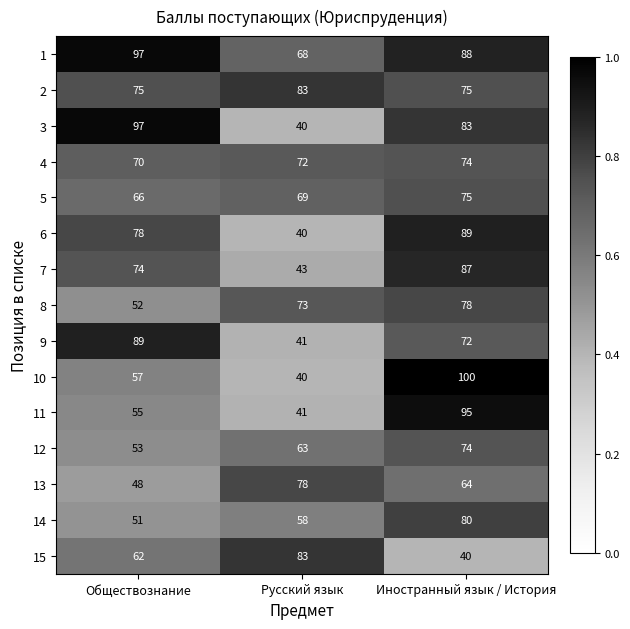

Which series has the largest range (max minus min)?

10